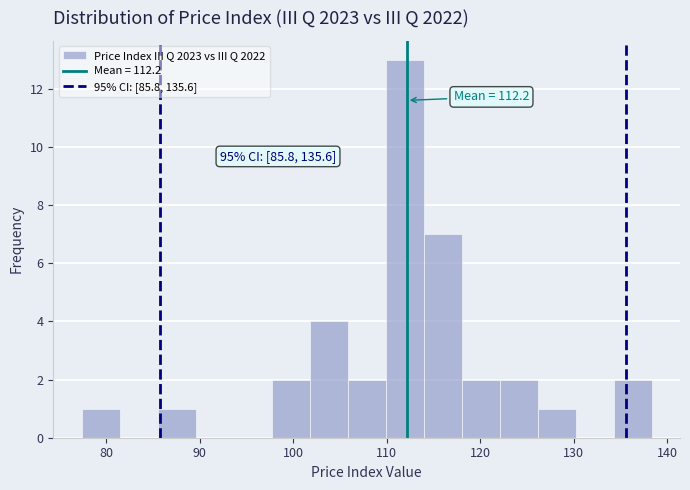

Over which range of the x-axis is the bar tallest?

110 to 114